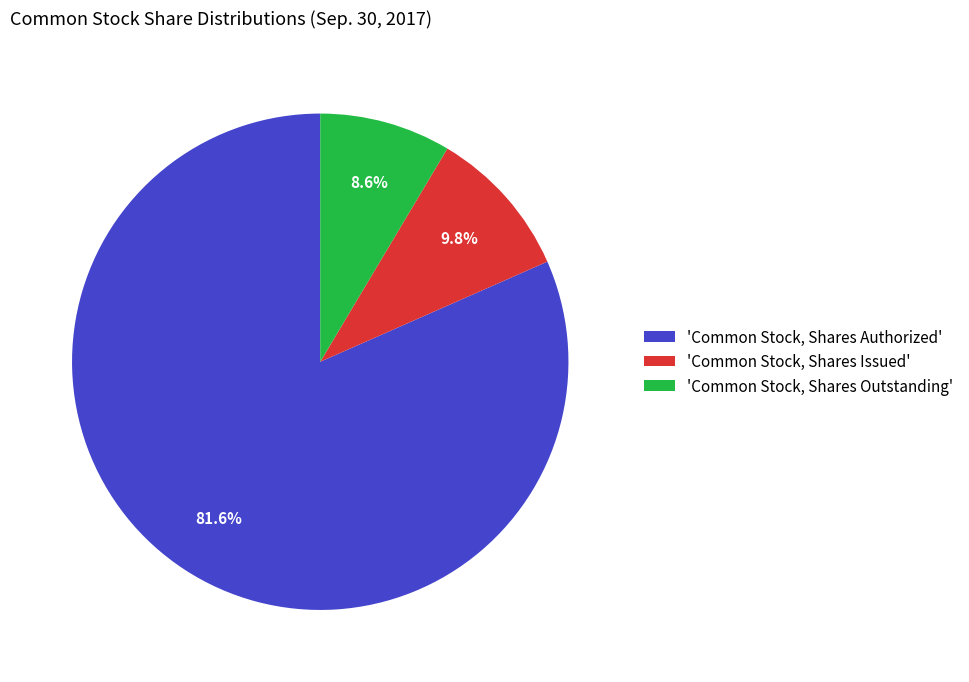

How much of the chart is everything except 'Common Stock, Shares Outstanding'?

91.4%